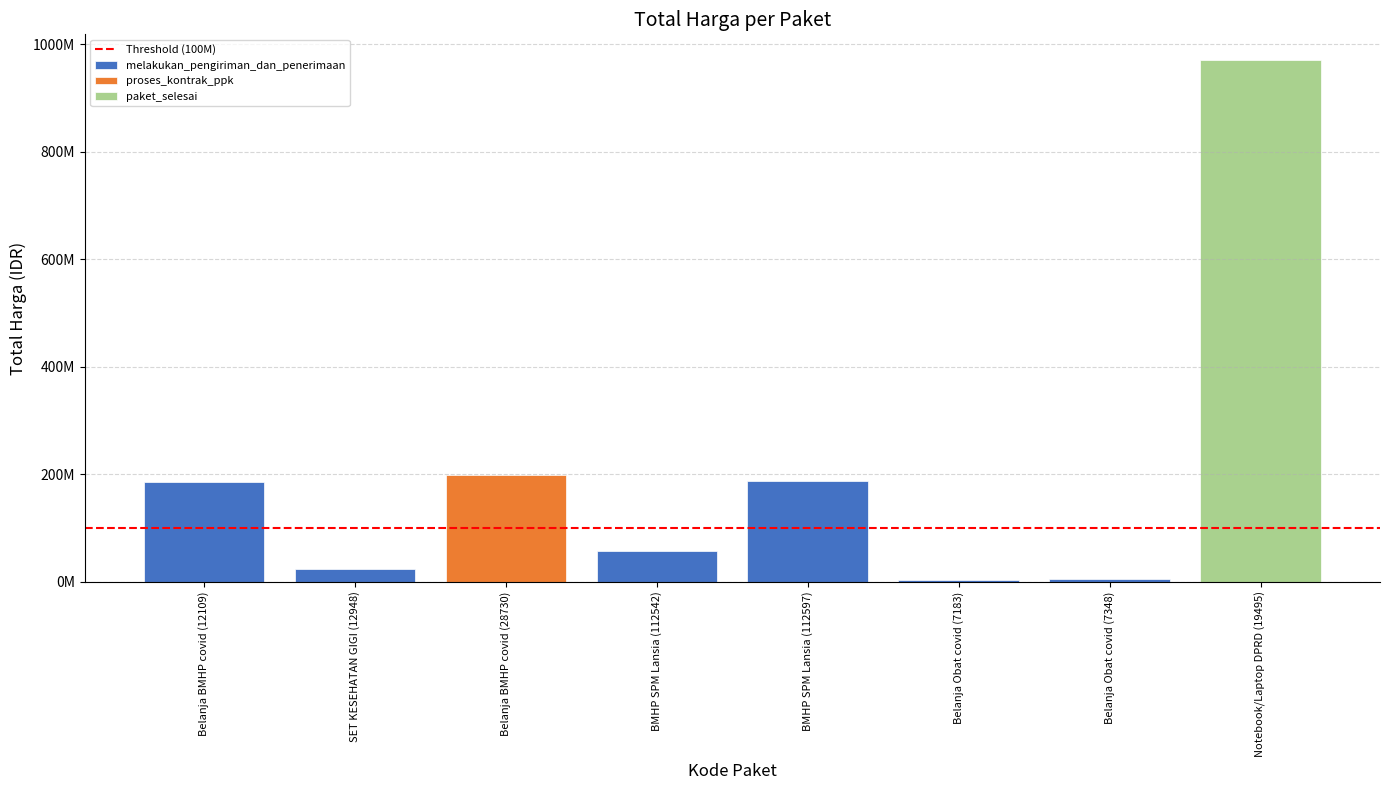

What is the difference between the maximum and minimum values?

966578000